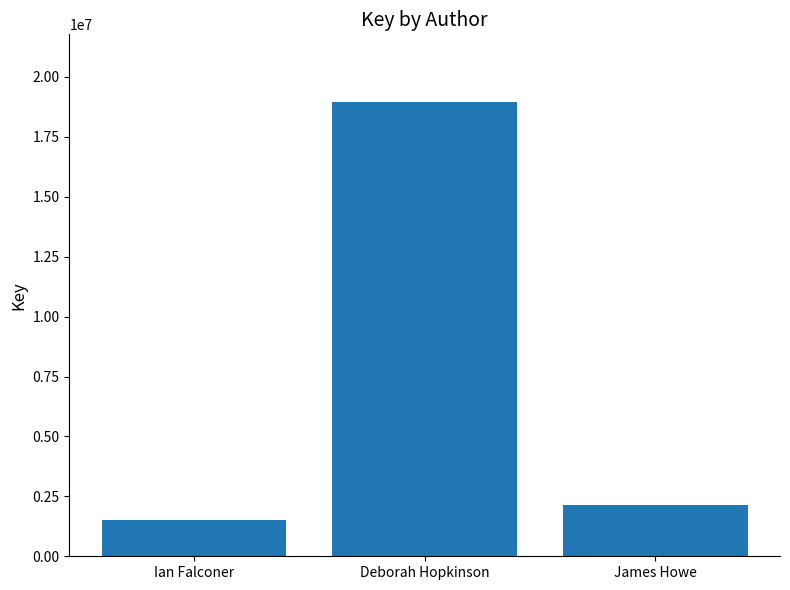

Where does the data first go above 2150035?

Deborah Hopkinson